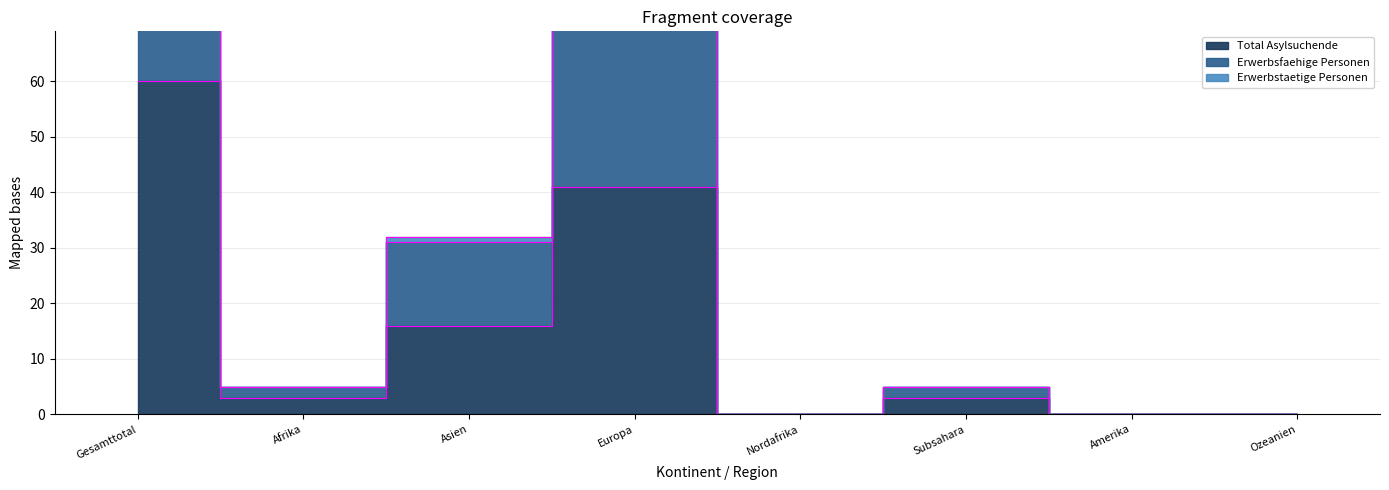

At how many categories does at least one series exceed 16?

3